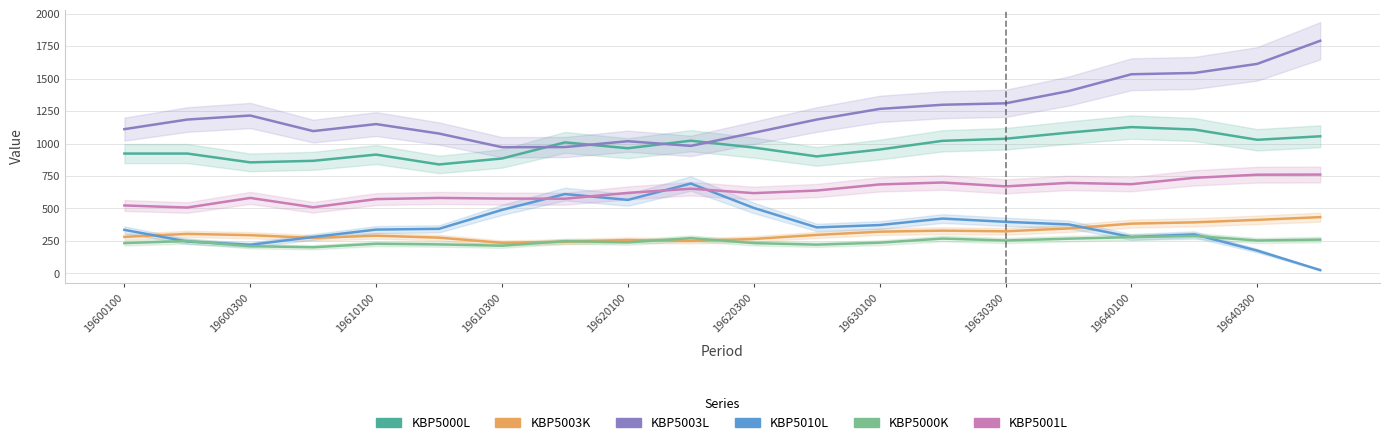

Which series has the largest range (max minus min)?

KBP5003L